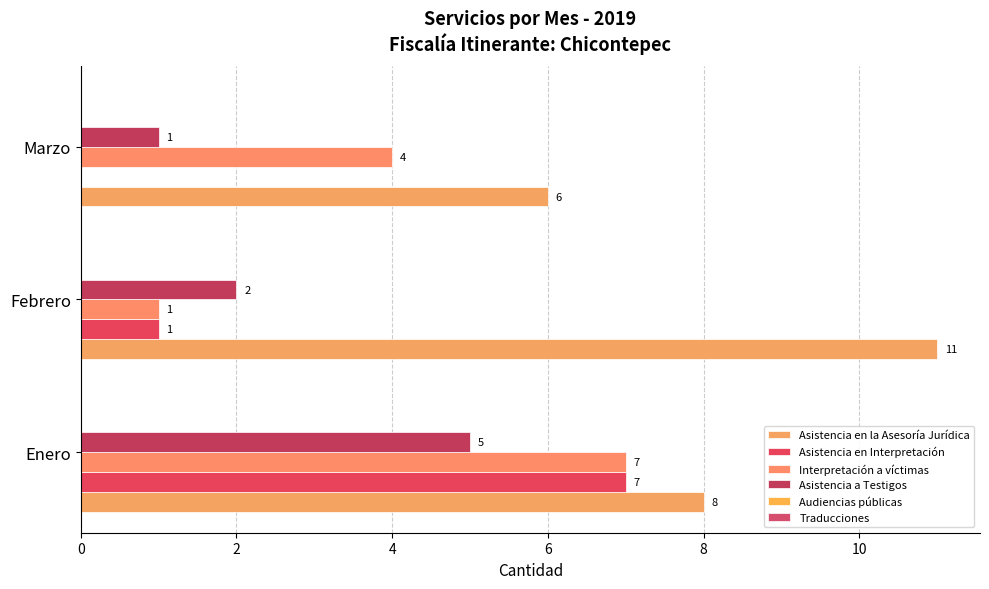

What is the sum of all Asistencia a Testigos values?

8